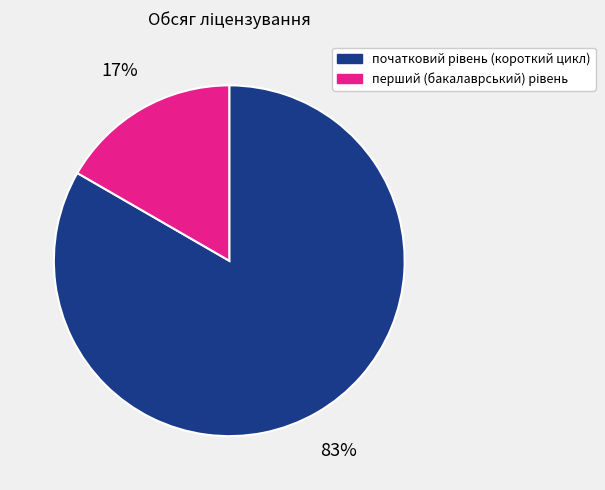

To the nearest percent, what is the average slice percentage?

50%